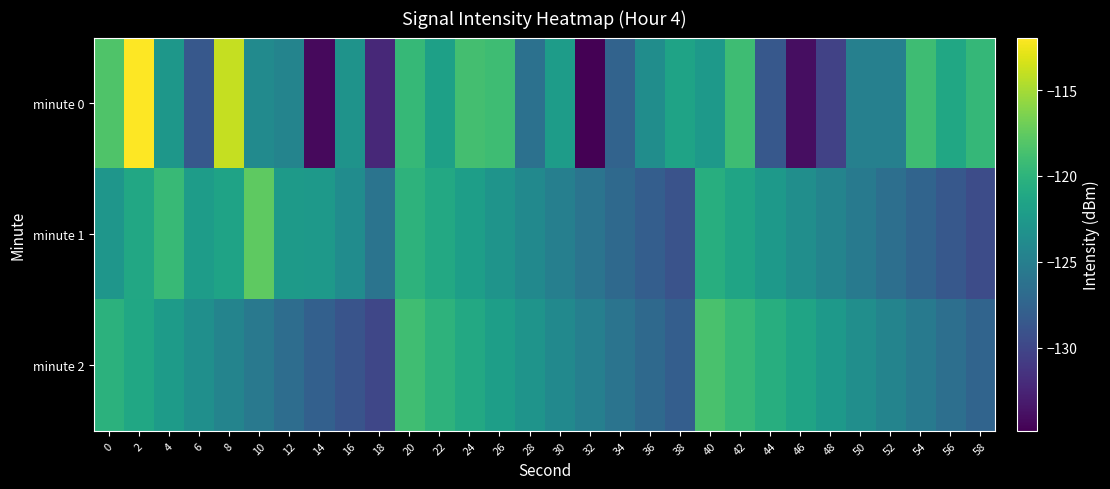

Reading right to left, what are all the values shown in this chart?

minute 0: 58=-119.6	56=-121.2	54=-119.1	52=-124.9	50=-124.9	48=-130.3	46=-134.0	44=-128.6	42=-119.1	40=-122.4	38=-121.6	36=-123.6	34=-127.6	32=-134.9	30=-122.2	28=-126.3	26=-119.1	24=-118.8	22=-121.9	20=-119.5	18=-132.2	16=-123.1	14=-134.3	12=-124.5	10=-123.9	8=-114.0	6=-128.6	4=-122.8	2=-111.9	0=-118.2
minute 1: 58=-129.5	56=-128.5	54=-127.5	52=-126.5	50=-125.5	48=-124.5	46=-123.5	44=-122.5	42=-121.5	40=-120.5	38=-129.0	36=-128.0	34=-127.0	32=-126.0	30=-125.0	28=-124.0	26=-123.0	24=-122.0	22=-121.0	20=-120.0	18=-126.0	16=-123.7	14=-122.4	12=-122.4	10=-117.6	8=-121.6	6=-122.2	4=-119.4	2=-121.1	0=-122.8
minute 2: 58=-127.5	56=-126.5	54=-125.5	52=-124.5	50=-123.5	48=-122.5	46=-121.5	44=-120.5	42=-119.5	40=-118.5	38=-128.0	36=-127.0	34=-126.0	32=-125.0	30=-124.0	28=-123.0	26=-122.0	24=-121.0	22=-120.0	20=-119.0	18=-130.0	16=-128.9	14=-127.8	12=-126.7	10=-125.6	8=-124.5	6=-123.4	4=-122.3	2=-121.2	0=-120.1